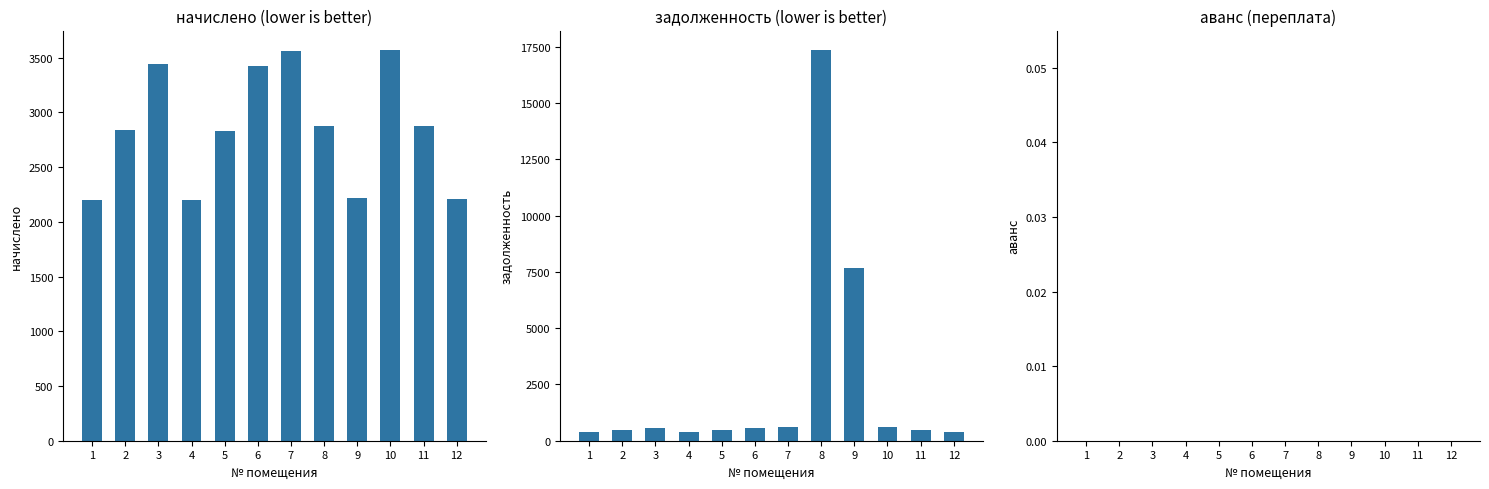

Is the value of аванс (переплата) at 6 greater than the value of начислено at 6?

No